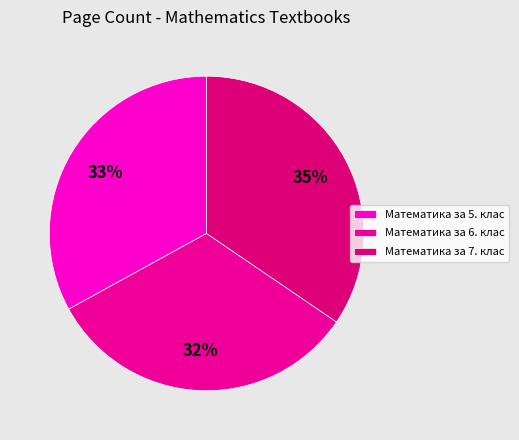

How many segments does this pie chart have?

3